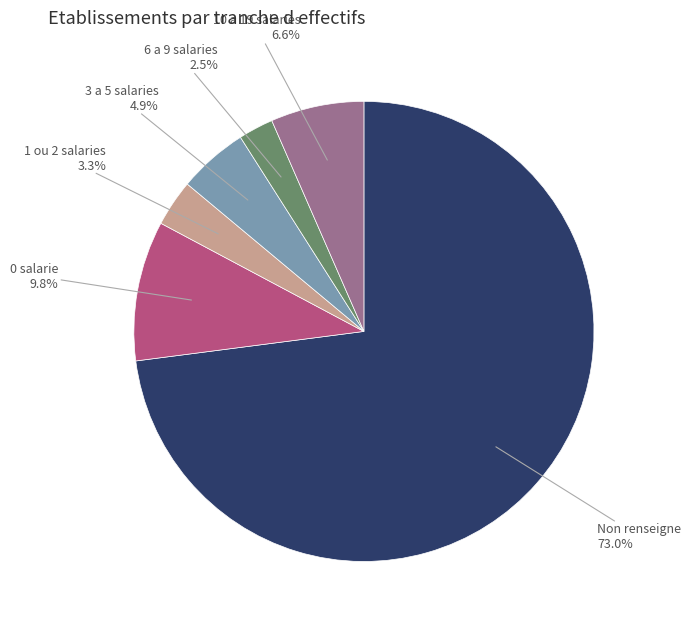

Between Non renseigne and 10 a 19 salaries, which is larger?

Non renseigne